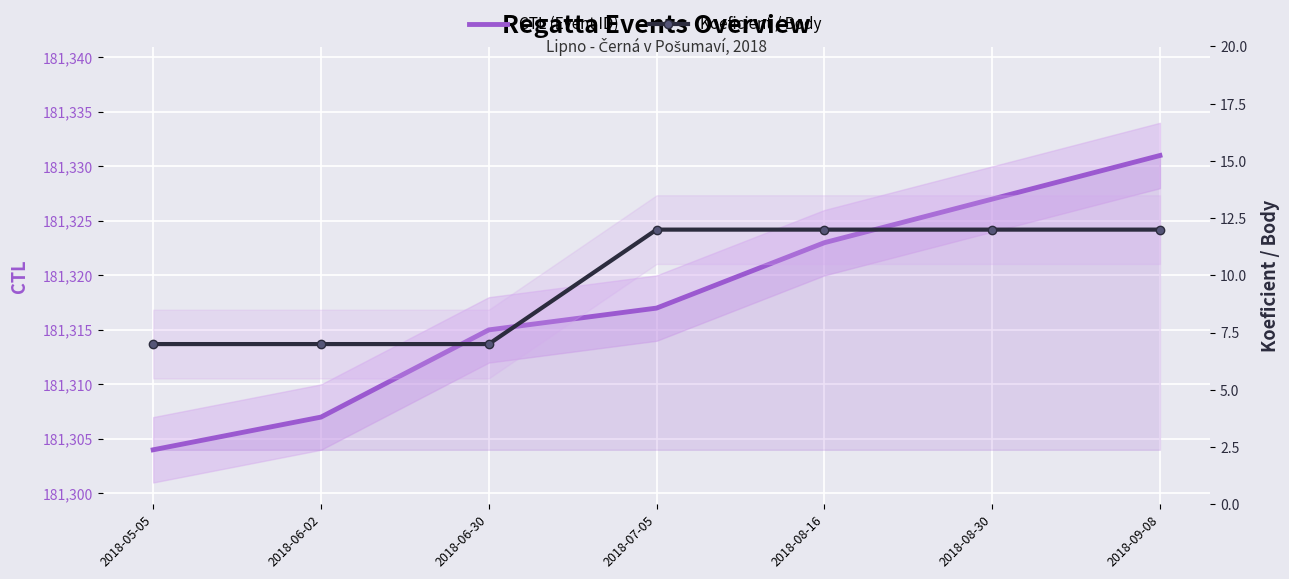

List the labels in order of CTL (Event ID) value, largest first.

2018-09-08, 2018-08-30, 2018-08-16, 2018-07-05, 2018-06-30, 2018-06-02, 2018-05-05